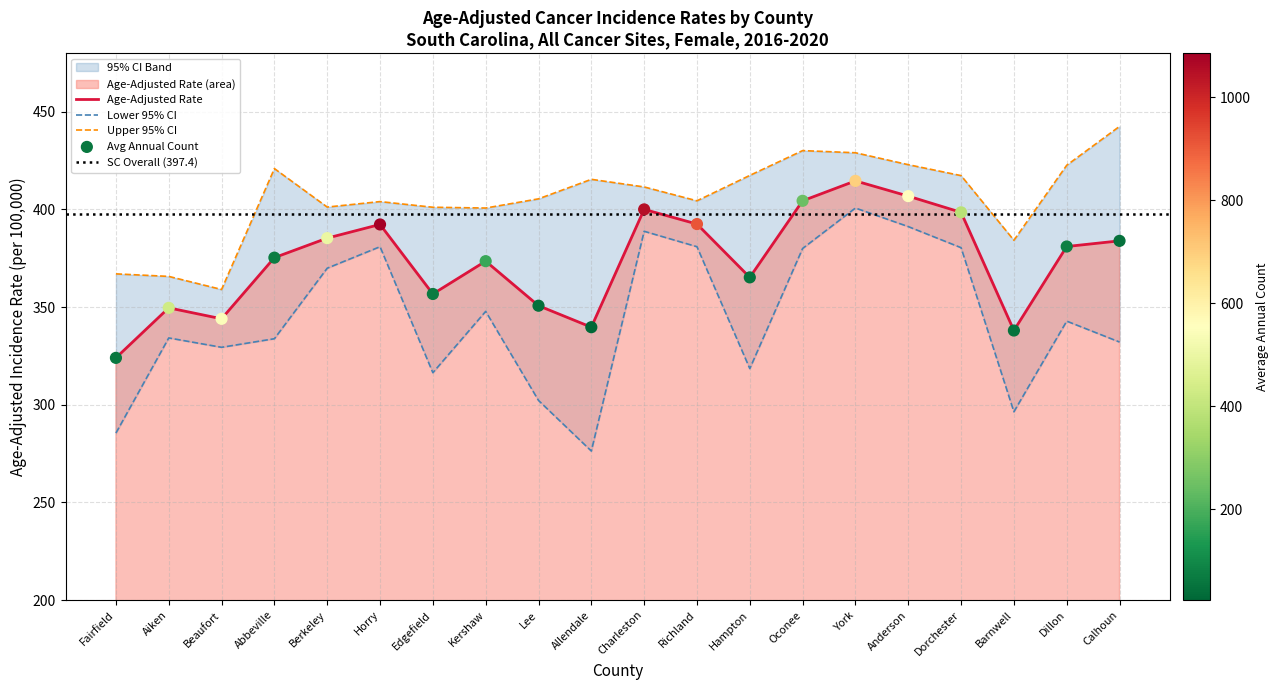

Which series contains the highest Y value?

Upper 95% CI